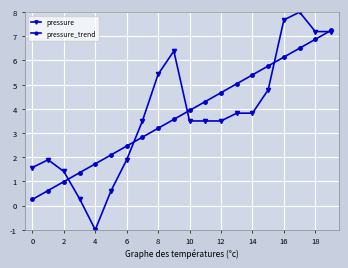

List the series in order of their peak value, lowest first.

pressure_trend, pressure